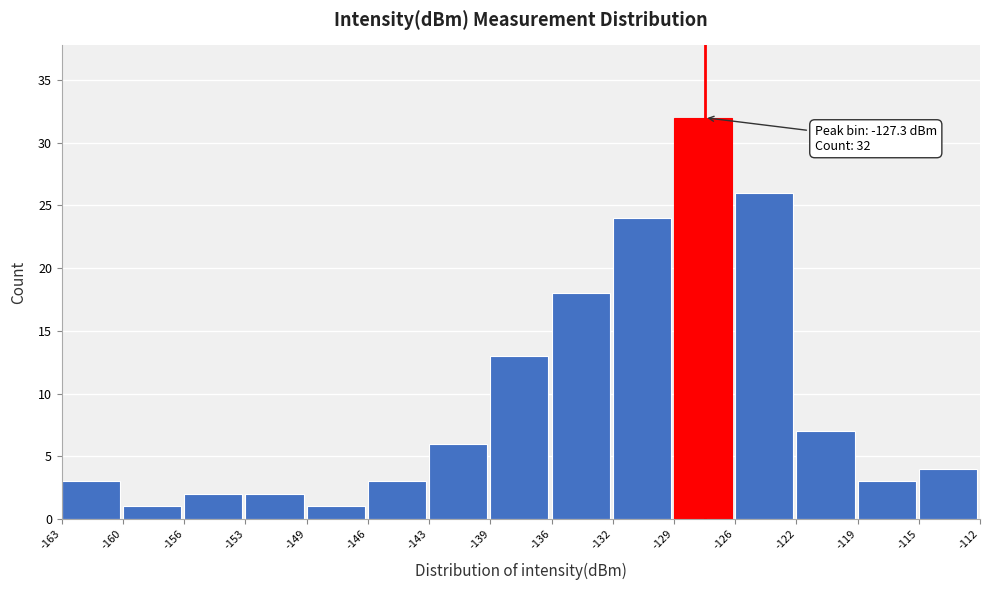

Which range on the x-axis has the tallest bar?

-129 to -126